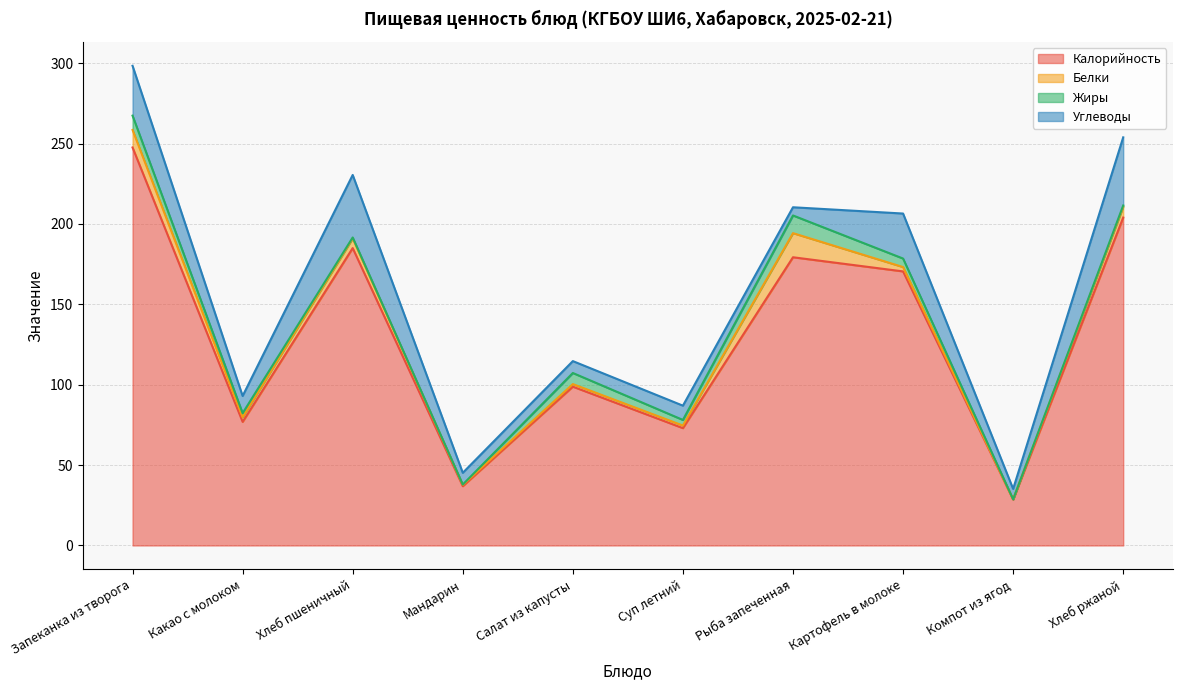

How many data points does each series have?

10